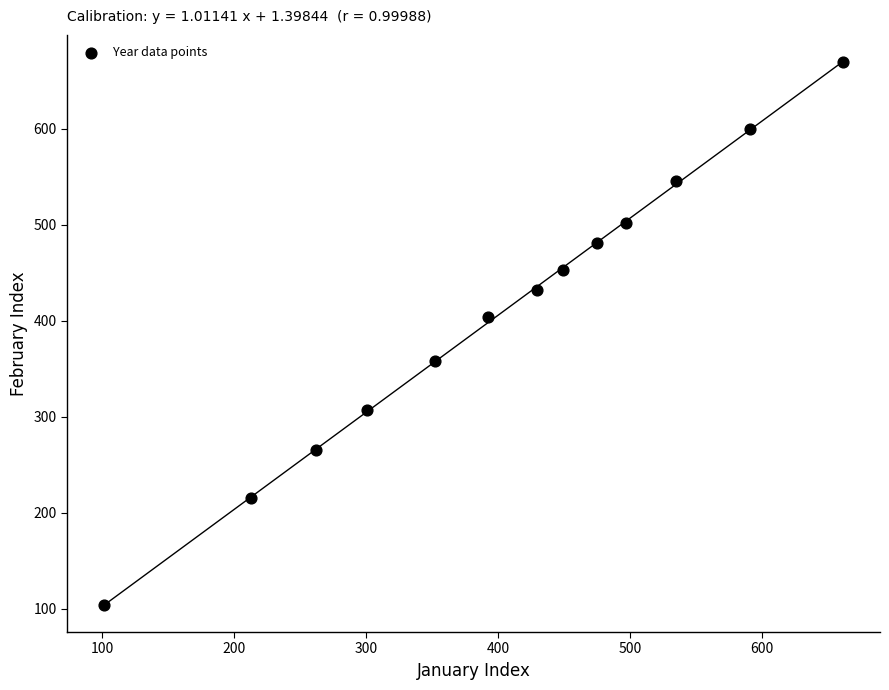

What Y value in the scatter plot is closest to 386?

403.7